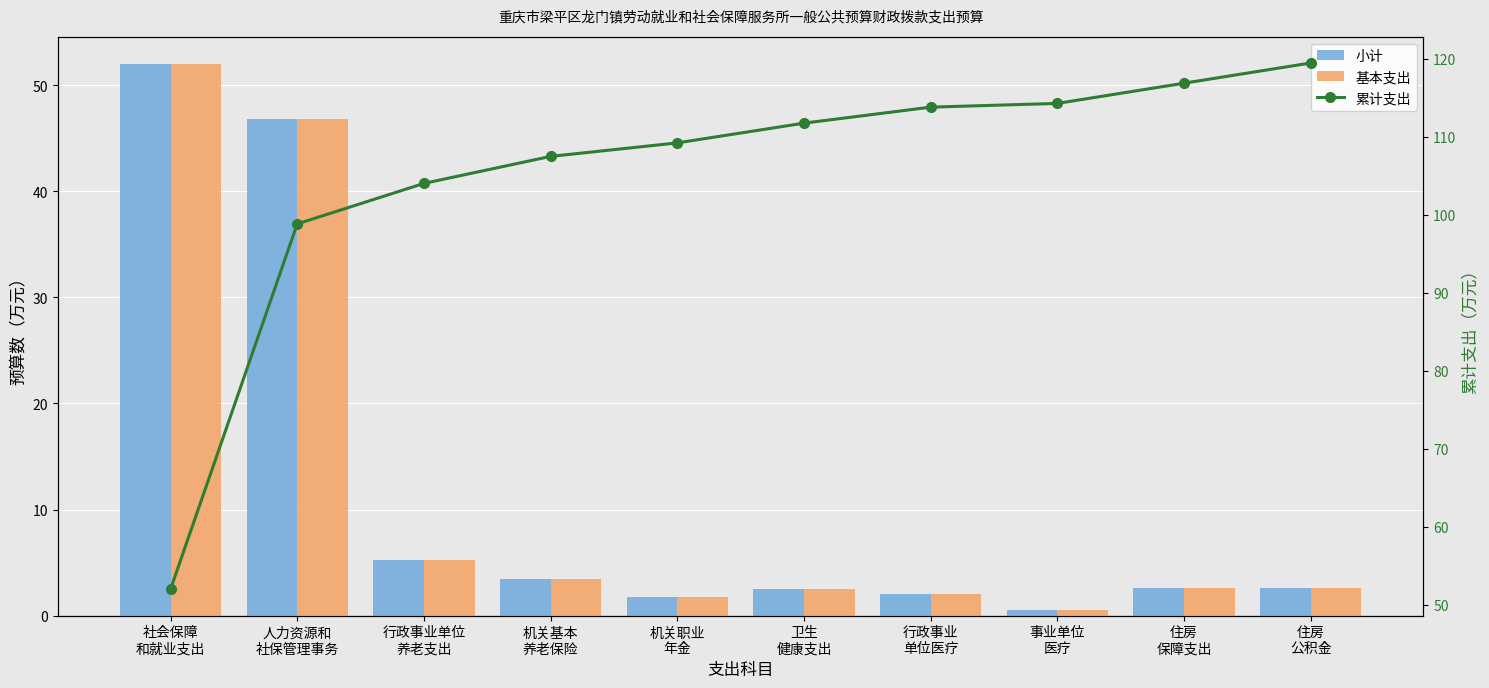

What is the label of the 6th bar from the left?

卫生
健康支出